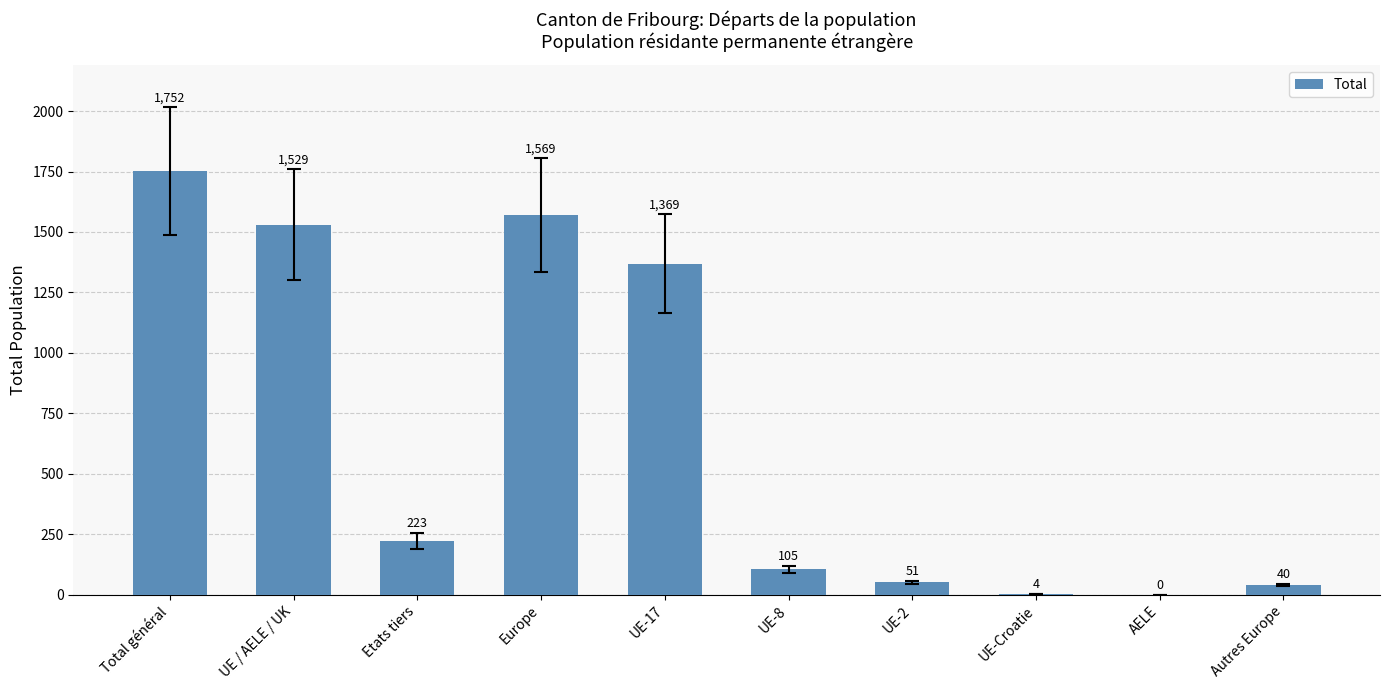

Reading left to right, extract all data points from this chart.

Total général=1752	UE / AELE / UK=1529	Etats tiers=223	Europe=1569	UE-17=1369	UE-8=105	UE-2=51	UE-Croatie=4	AELE=0	Autres Europe=40